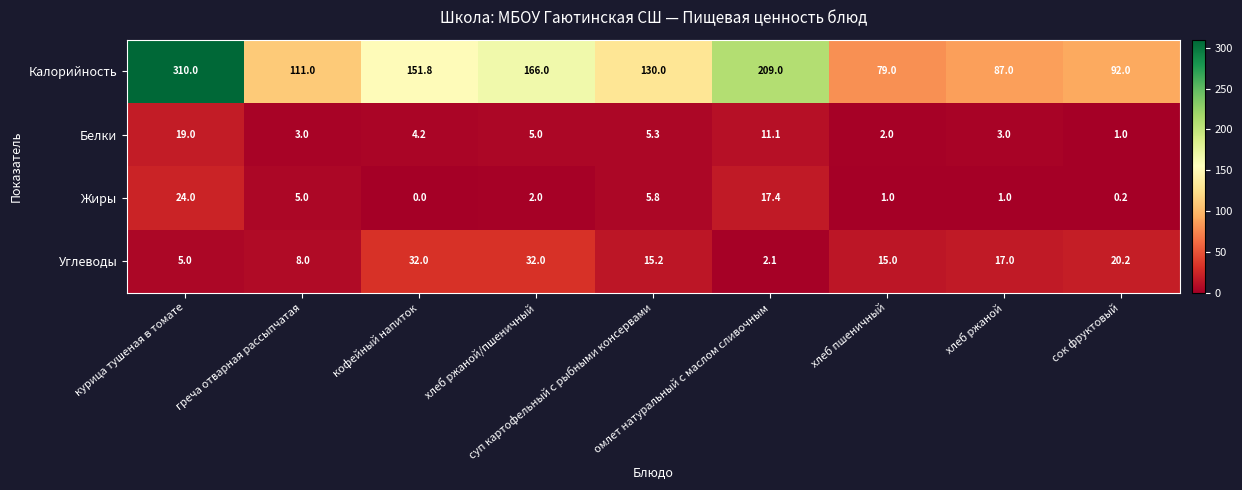

Which series has the largest range (max minus min)?

Калорийность